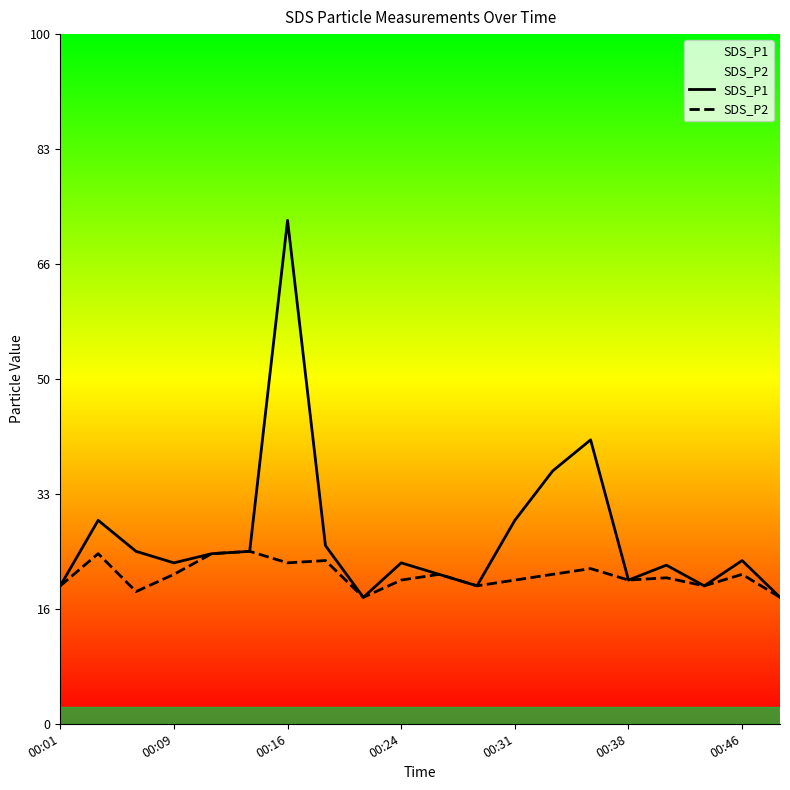

Rank the series by their average value, from lowest to highest.

SDS_P2, SDS_P1